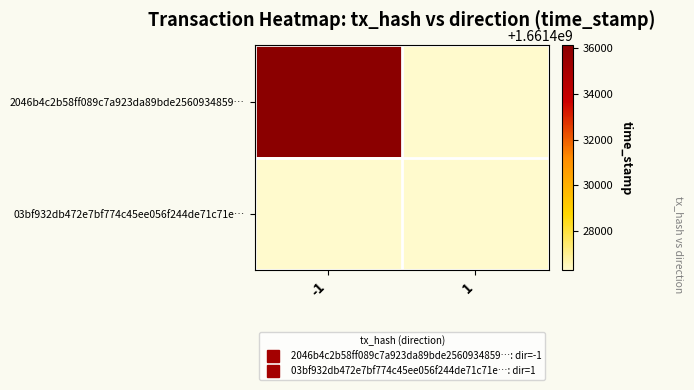

List the labels in order of 2046b4c2b58ff089c7a923da89bde2560934859… value, smallest first.

-1, 1